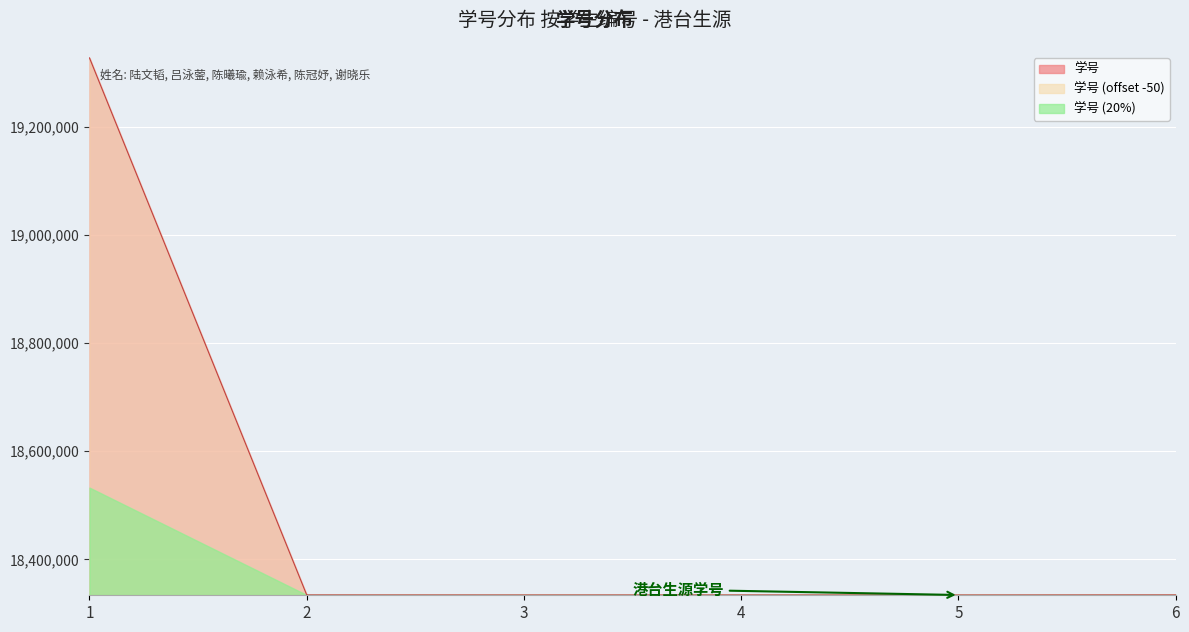

Reading left to right, what are all the values shown in this chart?

1=19328098	2=18334089	3=18334025	4=18334051	5=18334008	6=18334138